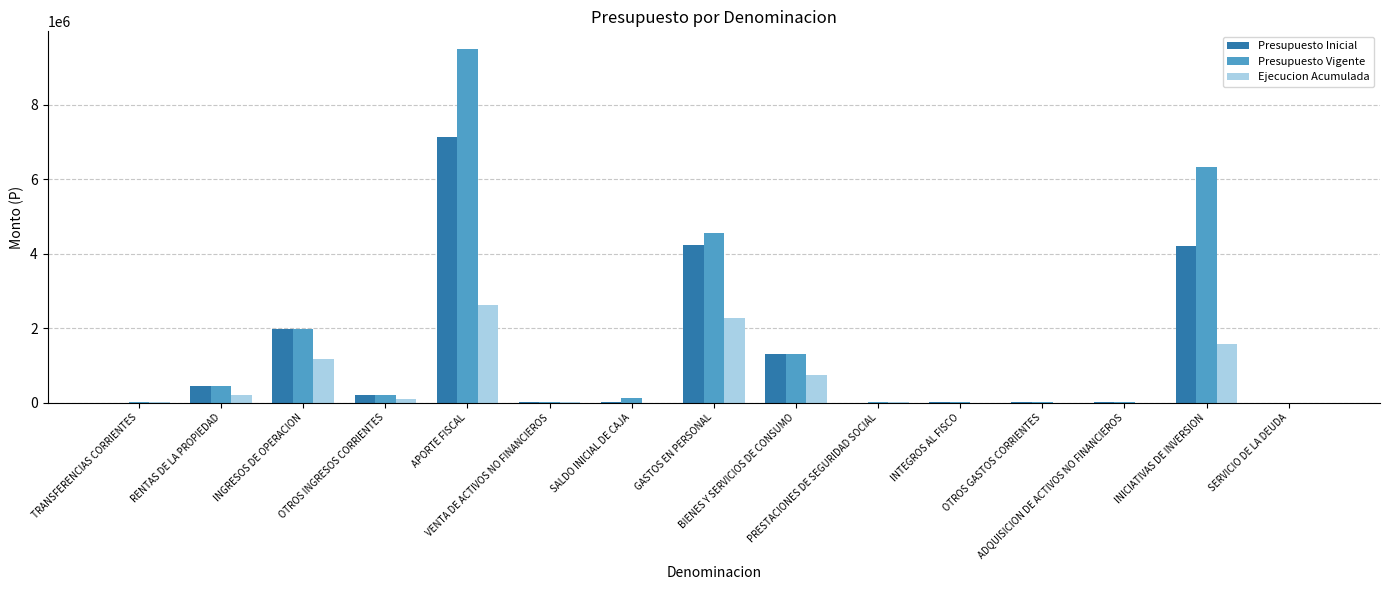

The Ejecucion Acumulada series shows 2267313 at GASTOS EN PERSONAL. True or false?

True